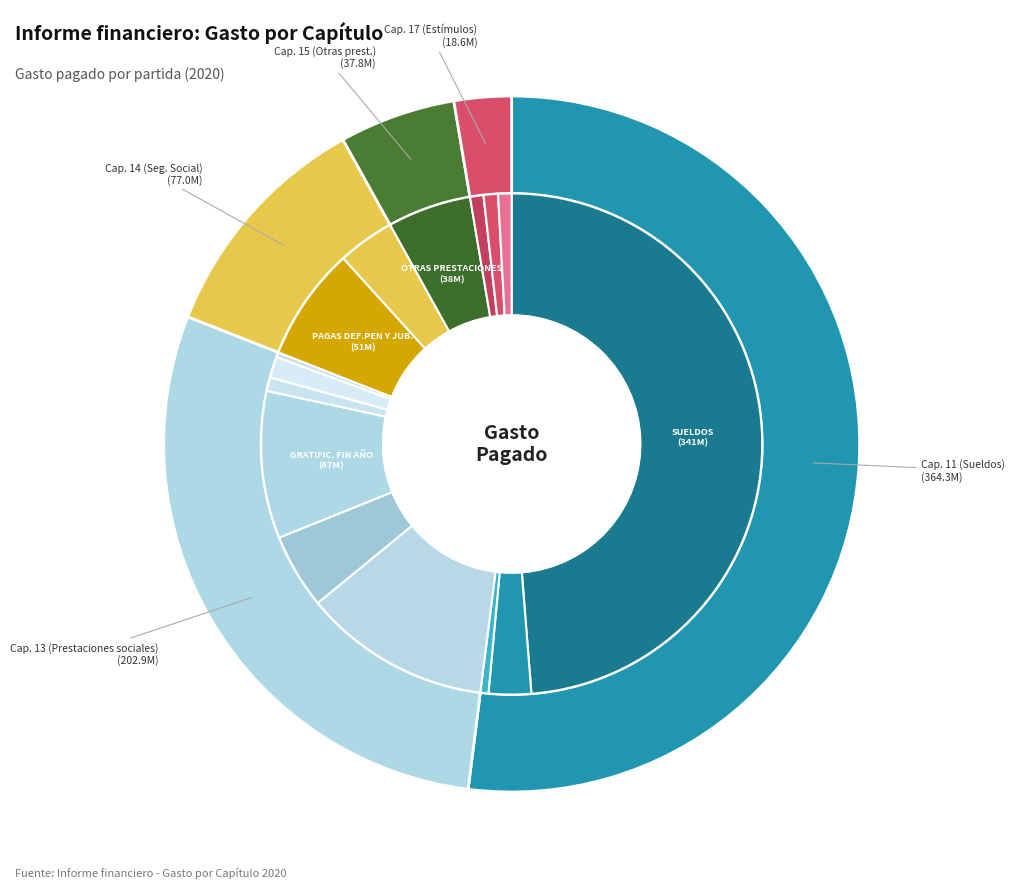

True or false: RIESGO LABORAL accounts for 1% of the total.

True